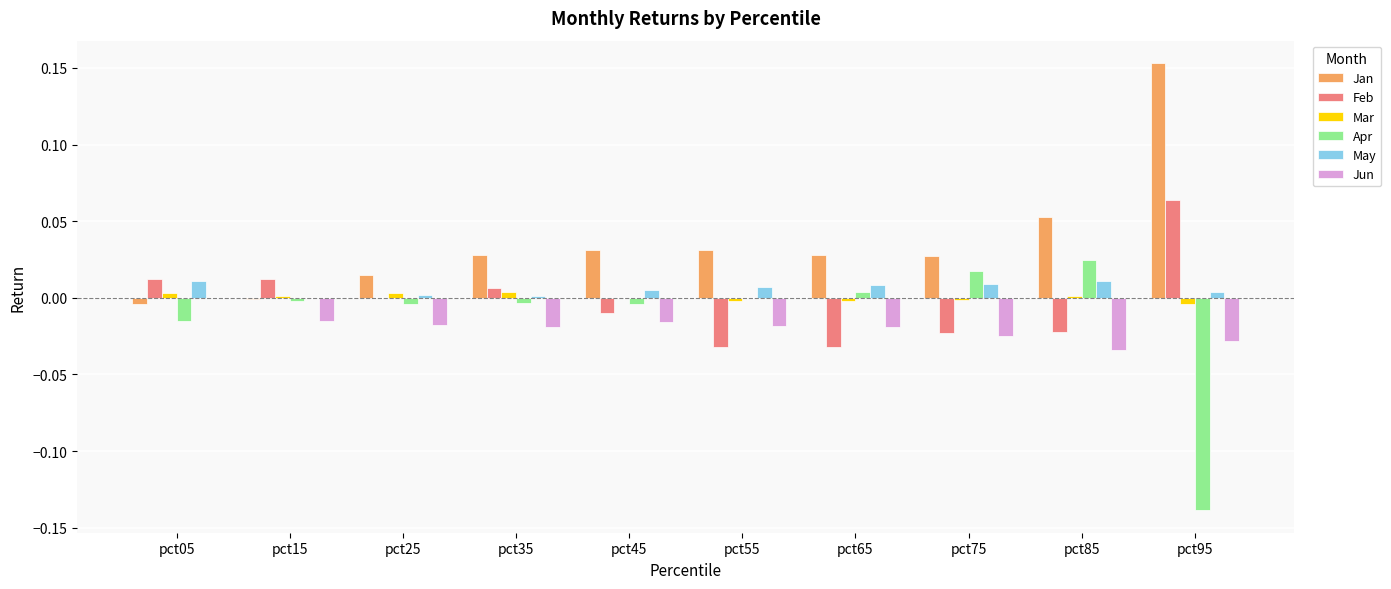

Is the value of Jun at pct75 greater than the value of Feb at pct15?

No